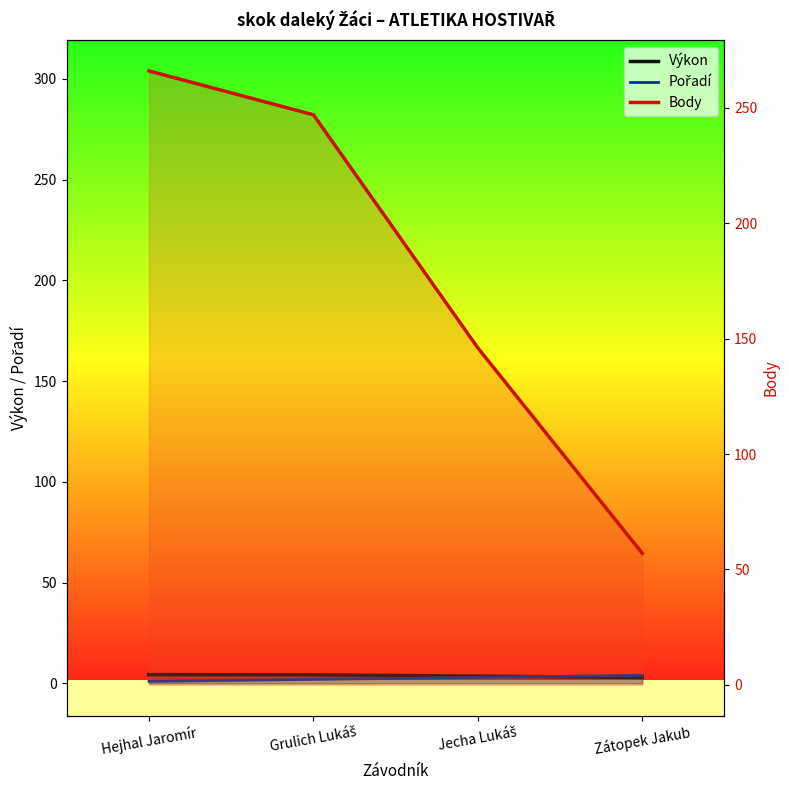

How many times do Výkon and Pořadí cross each other?

1